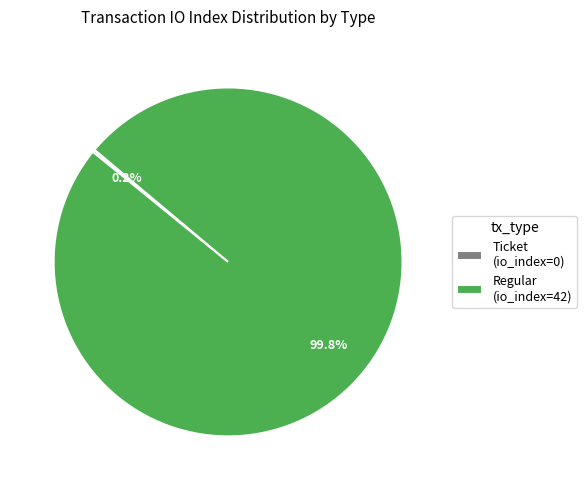

What is the largest slice in the pie chart?

Regular (io_index=42)